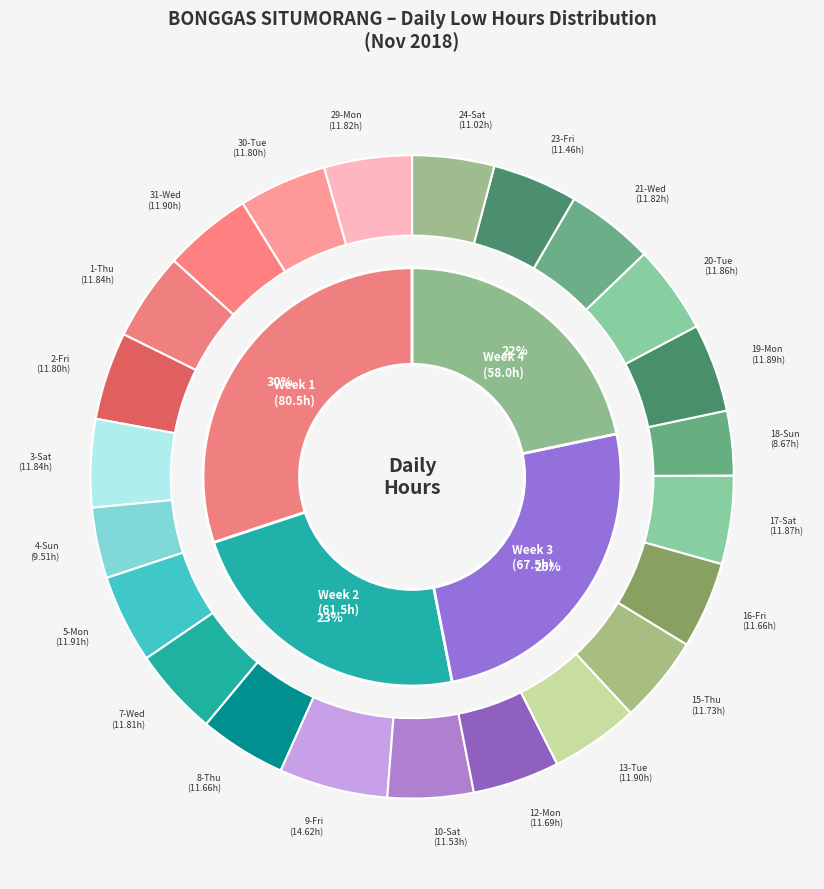

Approximately how many times larger is the value at 1-Thu compared to 15-Thu?

1.0